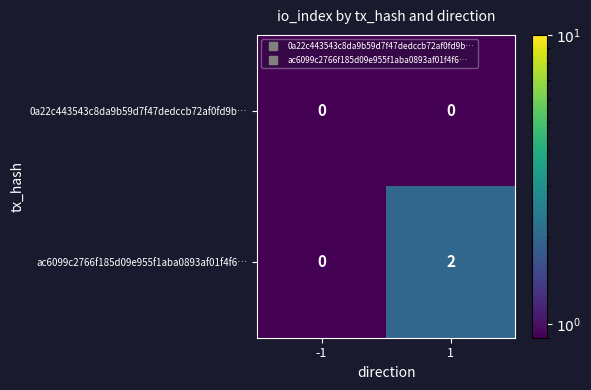

Rank the series by their maximum value, from lowest to highest.

0a22c443543c8da9b59d7f47dedccb72af0fd9b…, ac6099c2766f185d09e955f1aba0893af01f4f6…